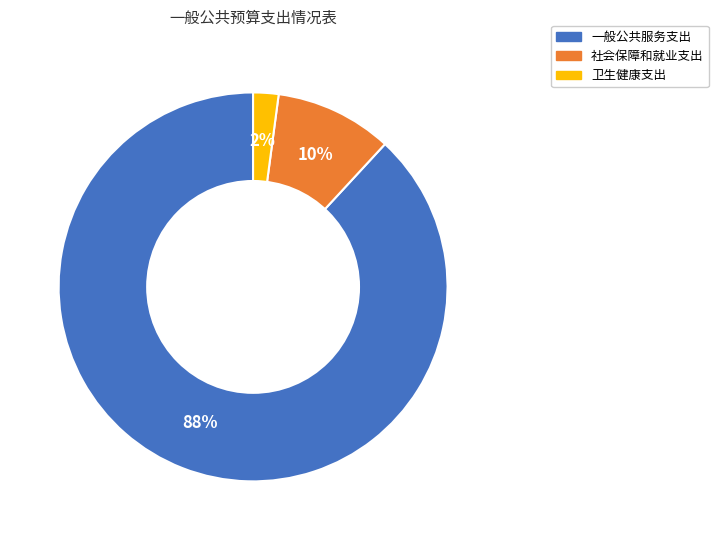

Rank the categories by value from highest to lowest.

一般公共服务支出, 社会保障和就业支出, 卫生健康支出